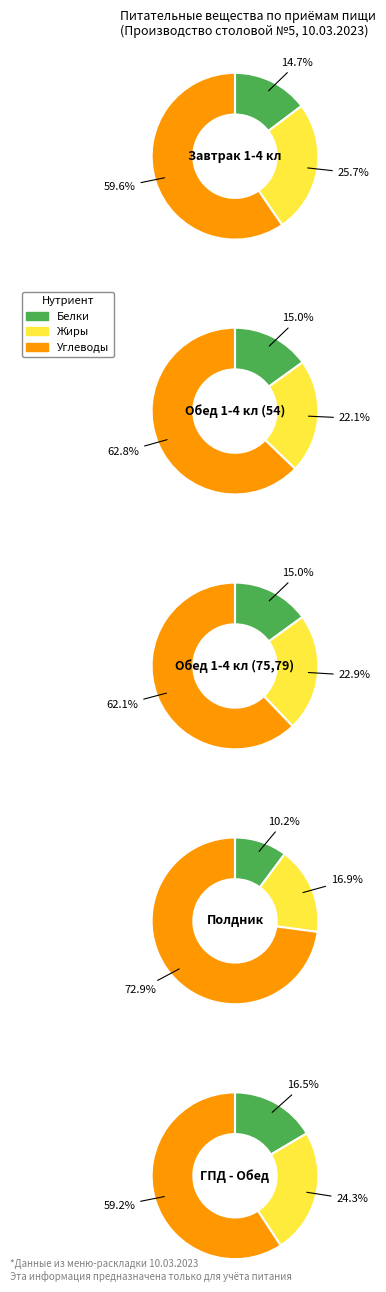

To the nearest percent, what is the difference between the largest and smallest slice percentages?

63%